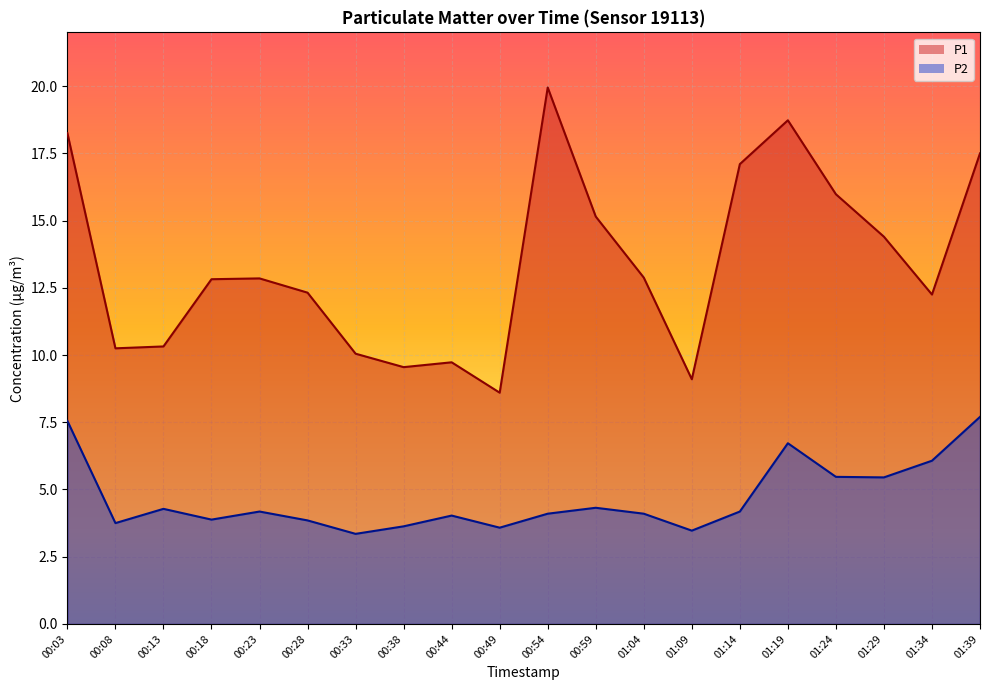

Which category has the highest value in the P2 series?

01:39